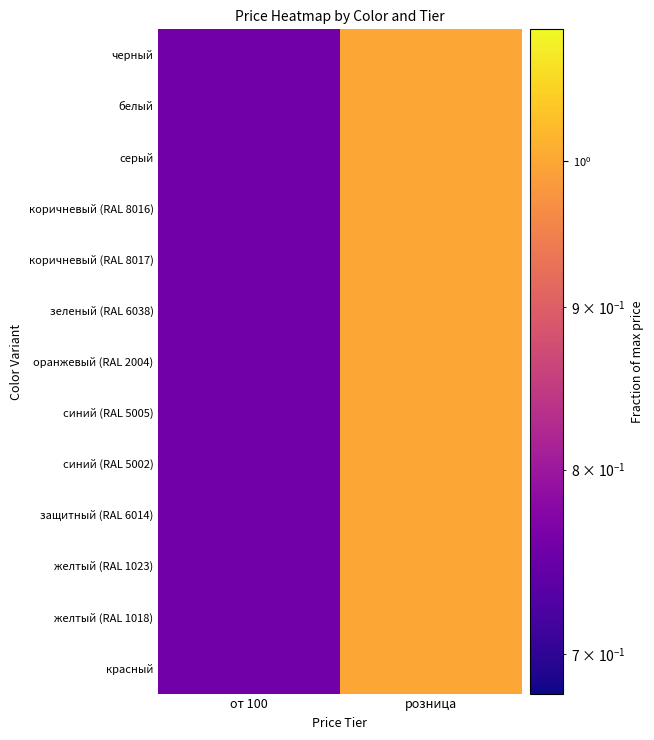

Which series has the widest spread of values?

черный